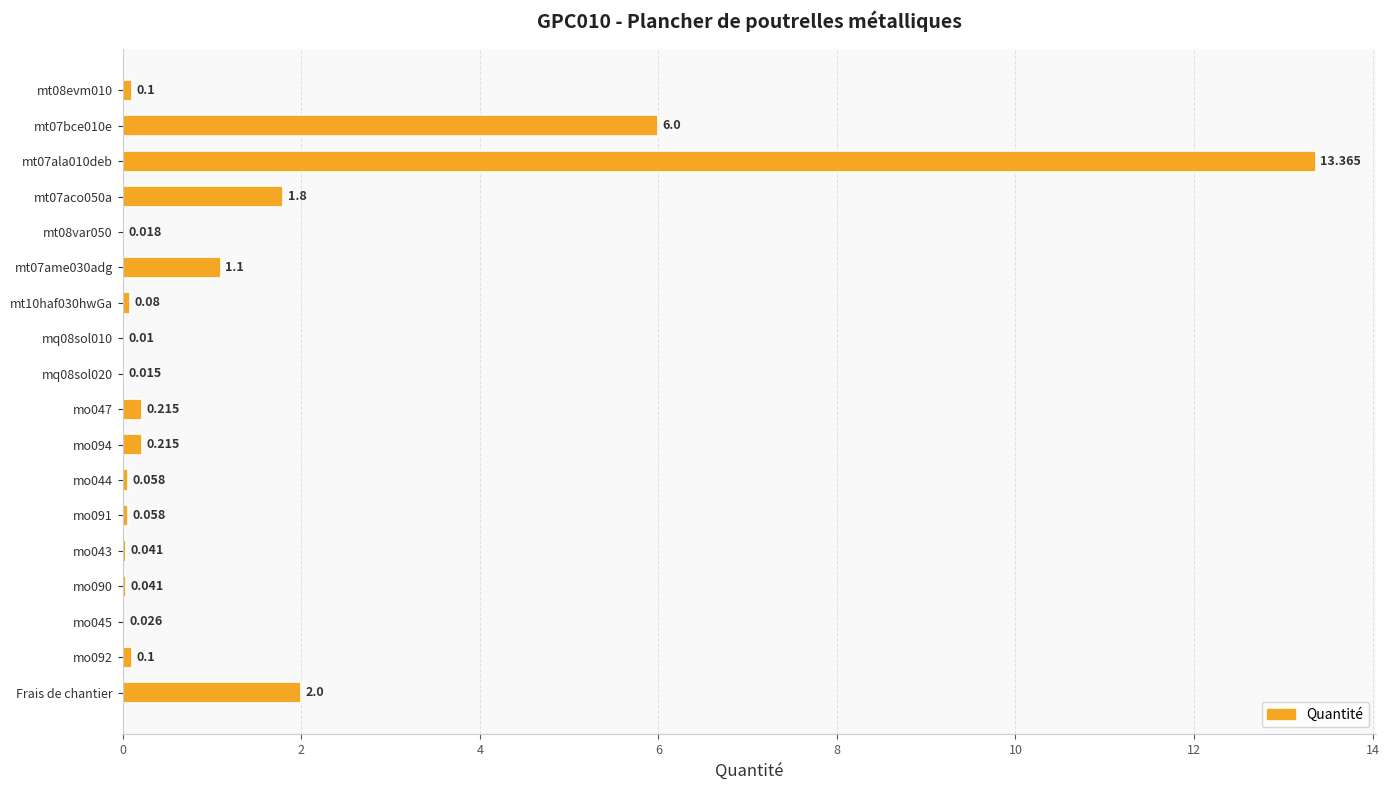

Which has a higher value, mt10haf030hwGa or Frais de chantier?

Frais de chantier